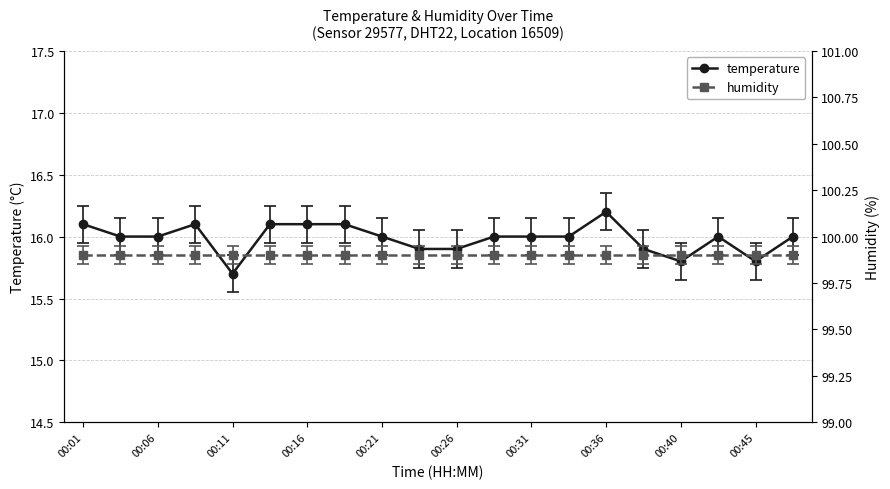

How many lines are shown in the chart?

2